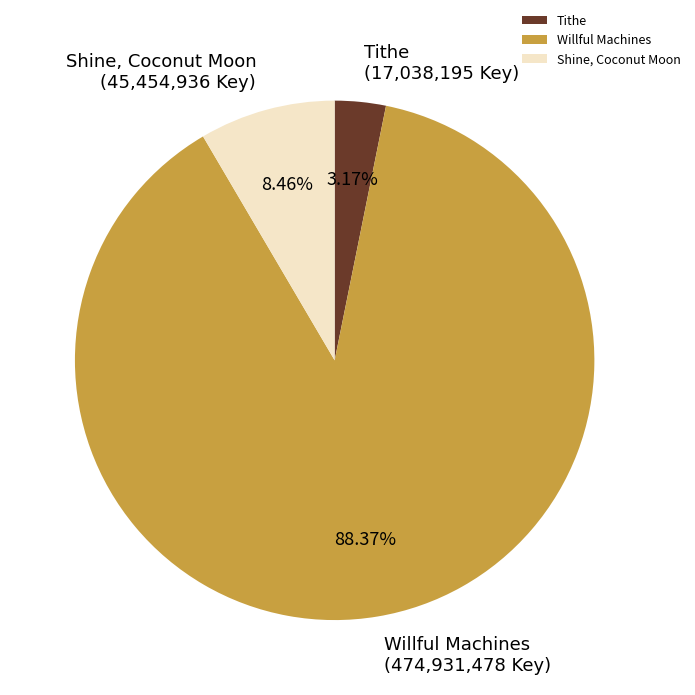

How many segments does this pie chart have?

3